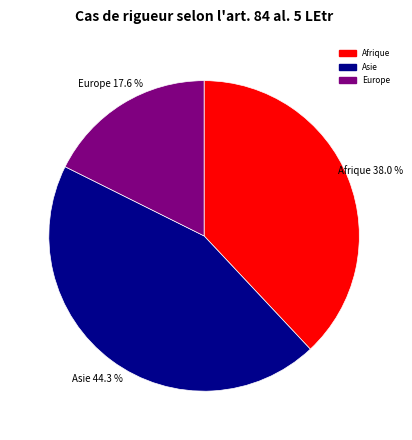

Count the number of slices in the pie.

3